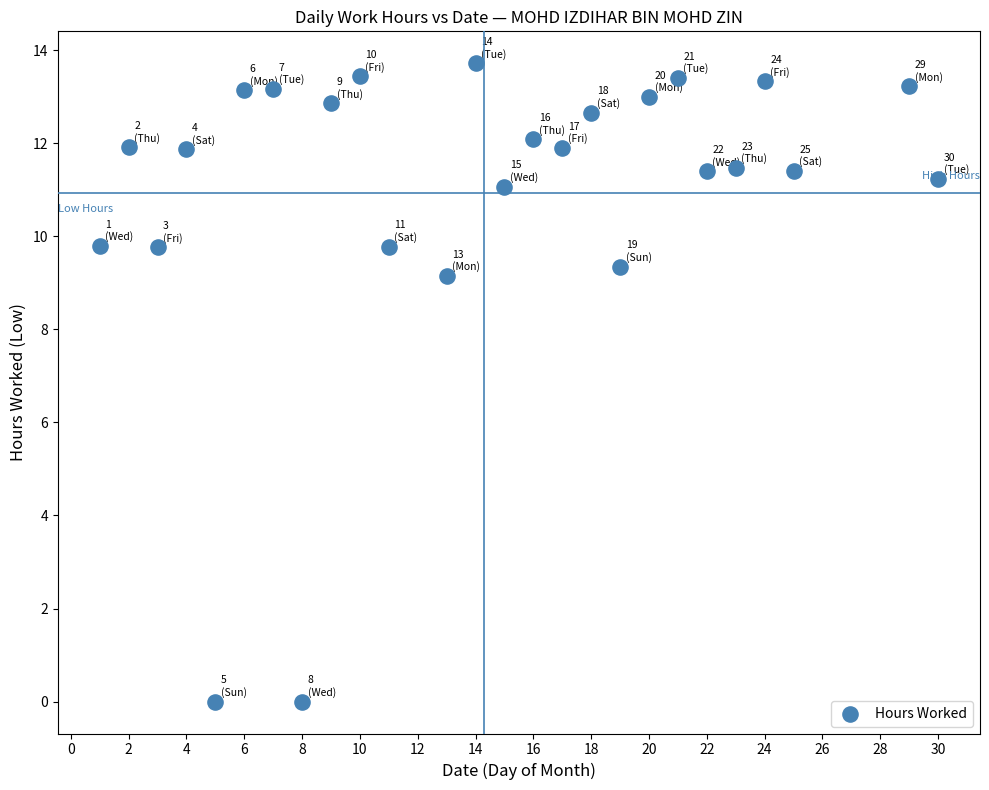

What Y value in the scatter plot is closest to 6?

9.2